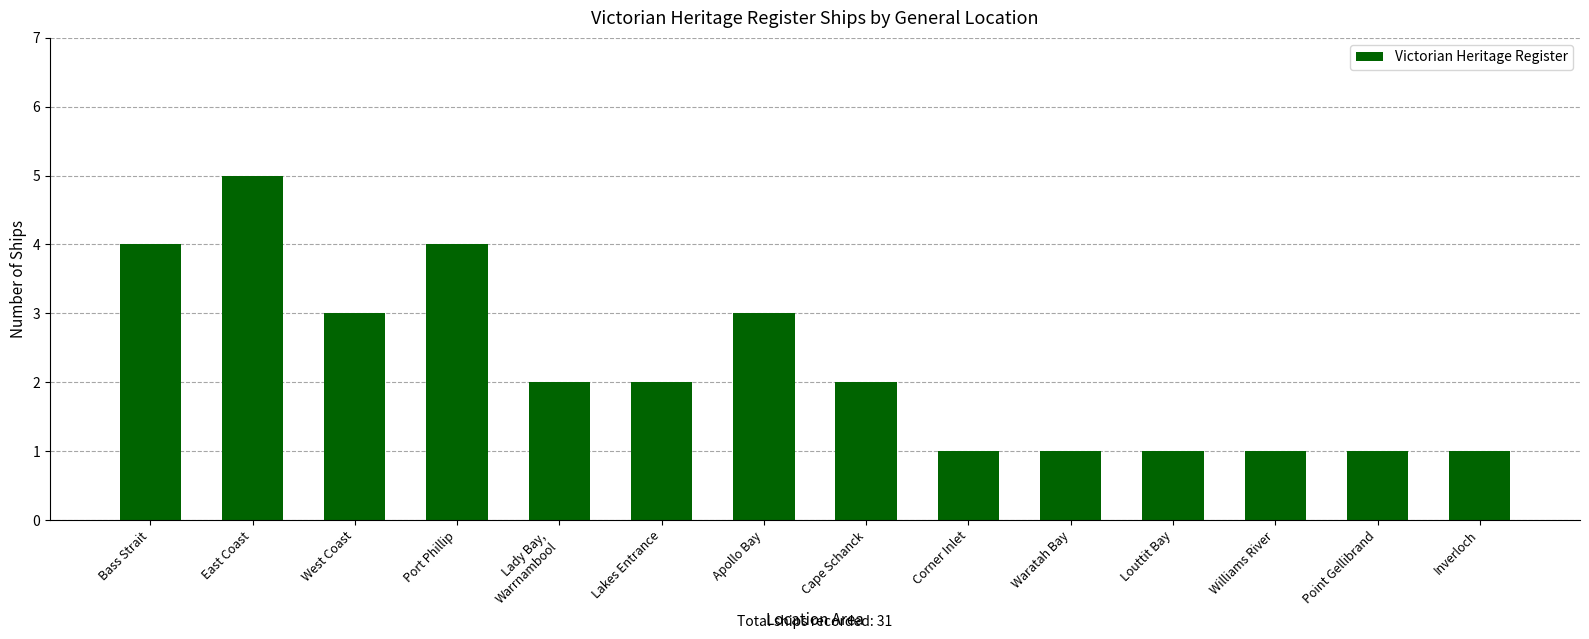

What is the approximate value at Port Phillip?

4